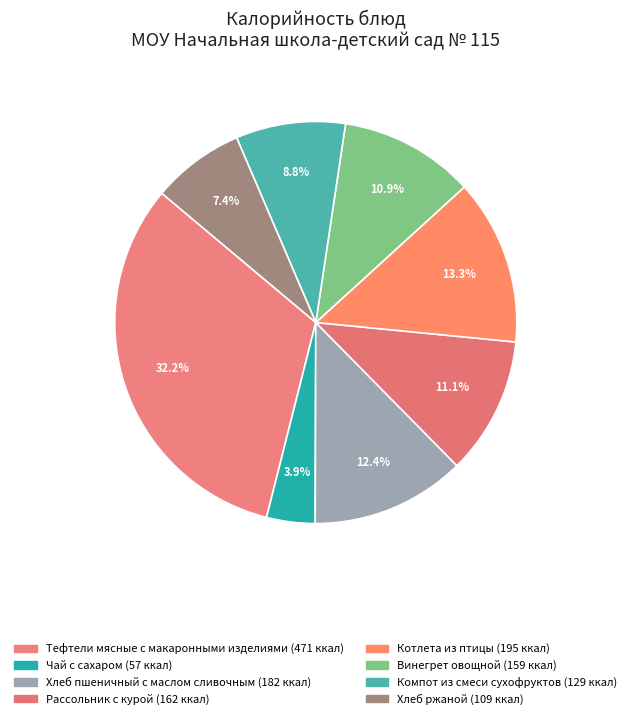

How many slices are in this pie chart?

8